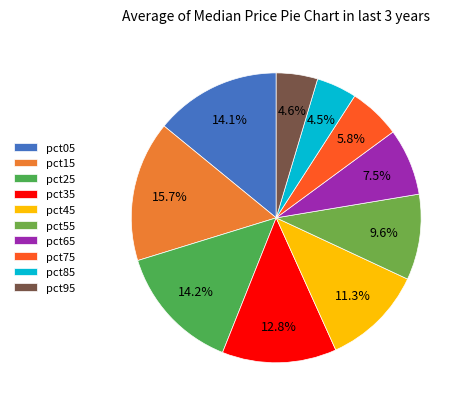

Does pct55 represent more than half of the total?

No